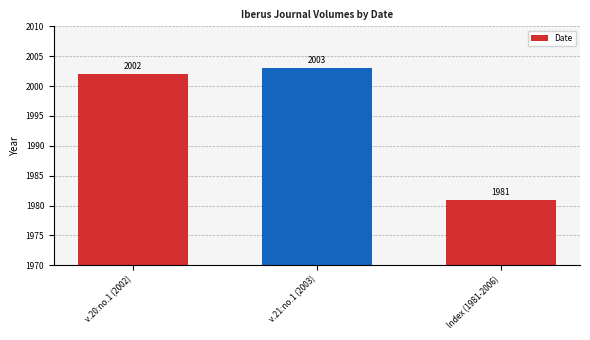

What is the label of the 3rd bar from the right?

v.20:no.1 (2002)